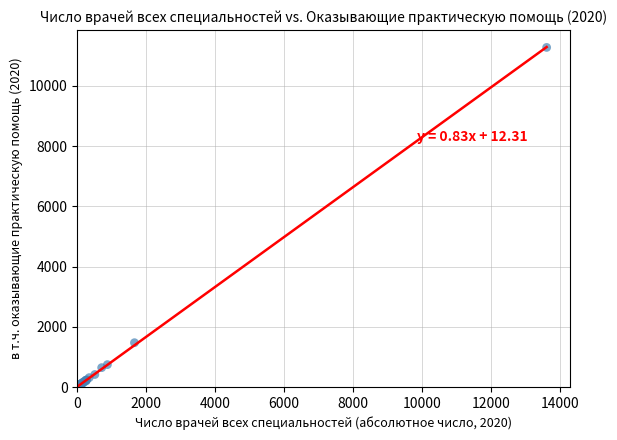

What Y value in the scatter plot is closest to 5648?

1472